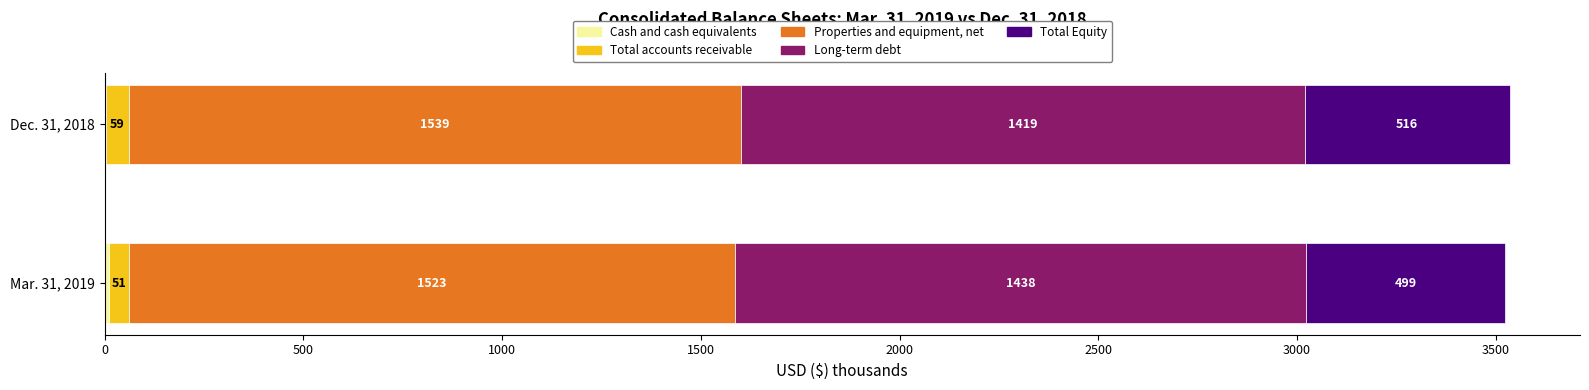

What is the value of the Properties and equipment, net bar at the 1st from the left?

1522876